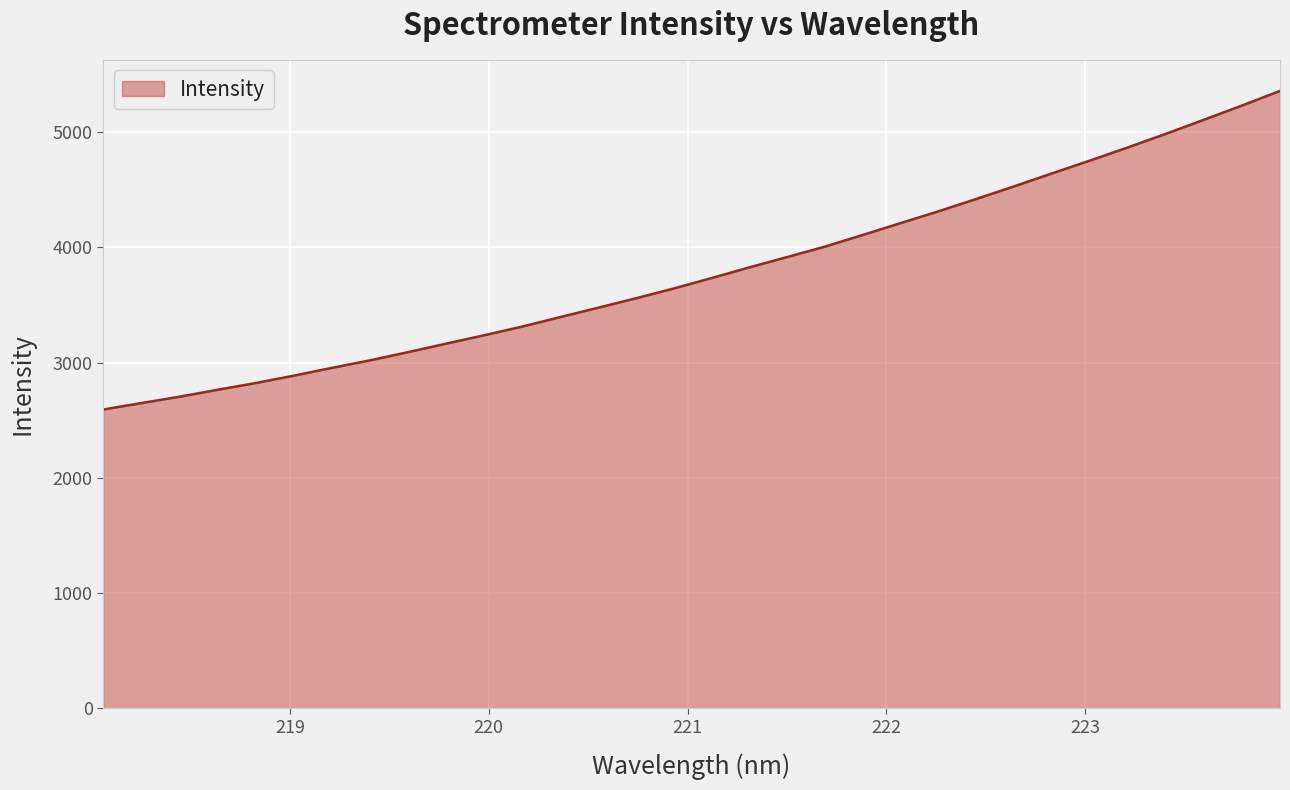

What is the difference between the maximum and minimum values?

2764.8